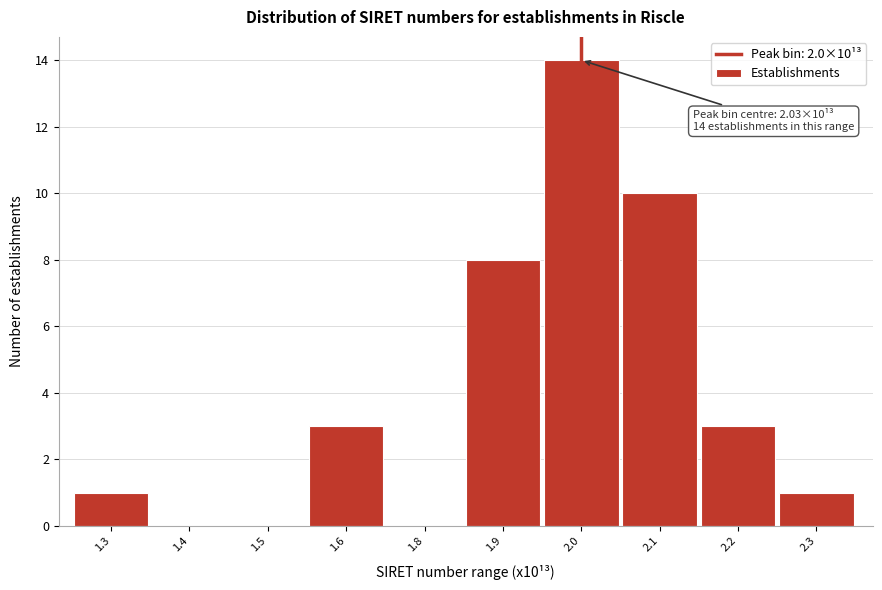

Reading left to right, what are all the values shown in this chart?

1.3=1	1.4=0	1.5=0	1.6=3	1.8=0	1.9=8	2.0=14	2.1=10	2.2=3	2.3=1